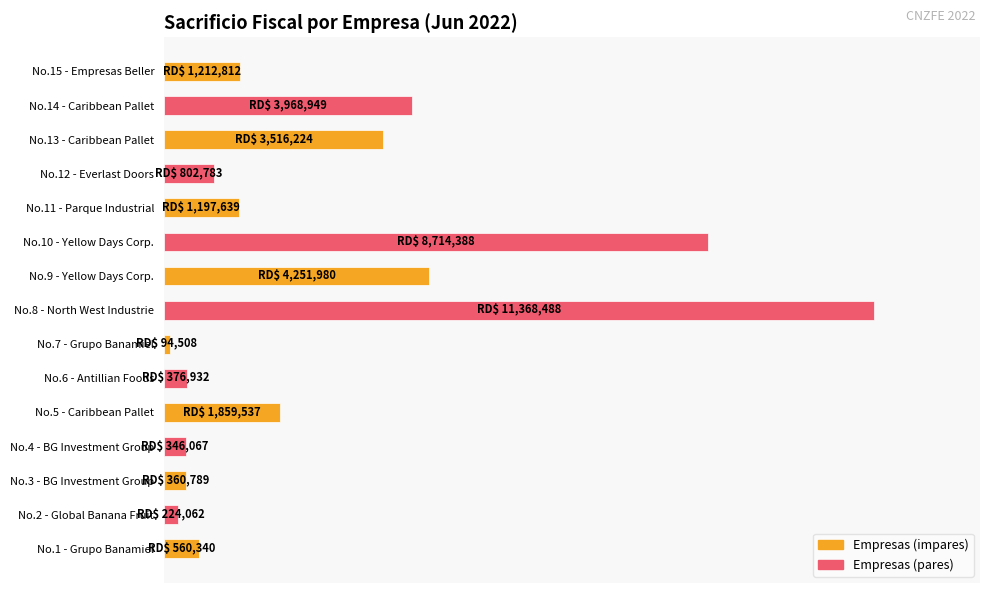

What is the minimum value shown in the chart?

0.8